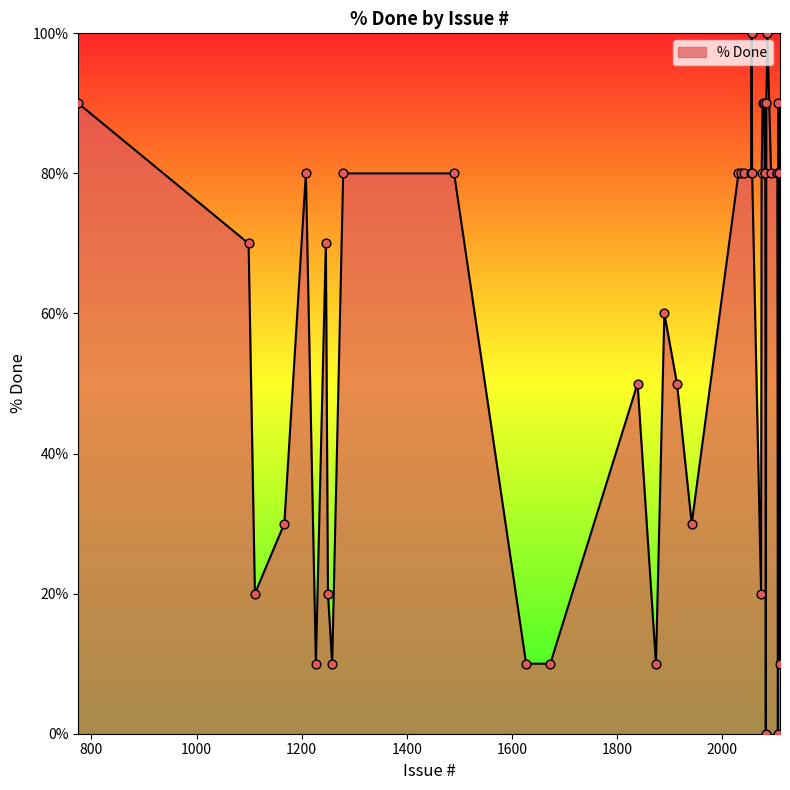

What is the difference between the maximum and minimum values?

100